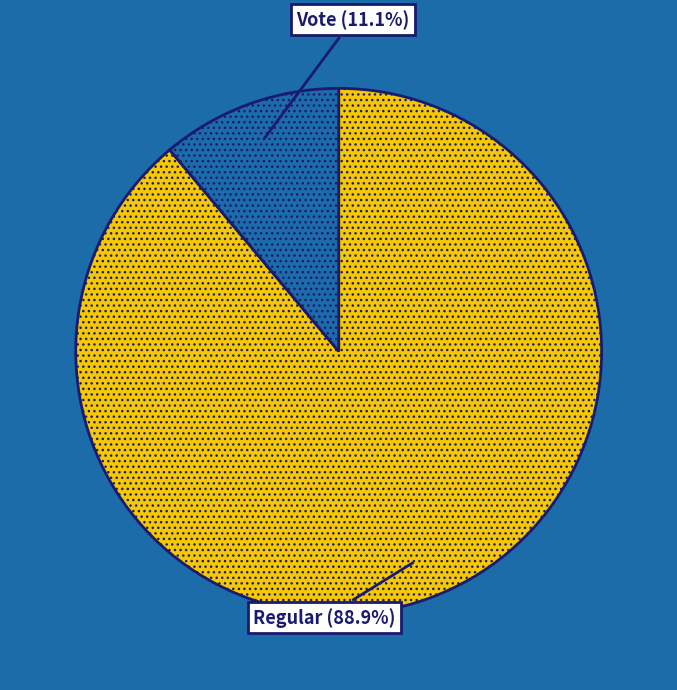

Rank the categories by value from lowest to highest.

Vote, Regular